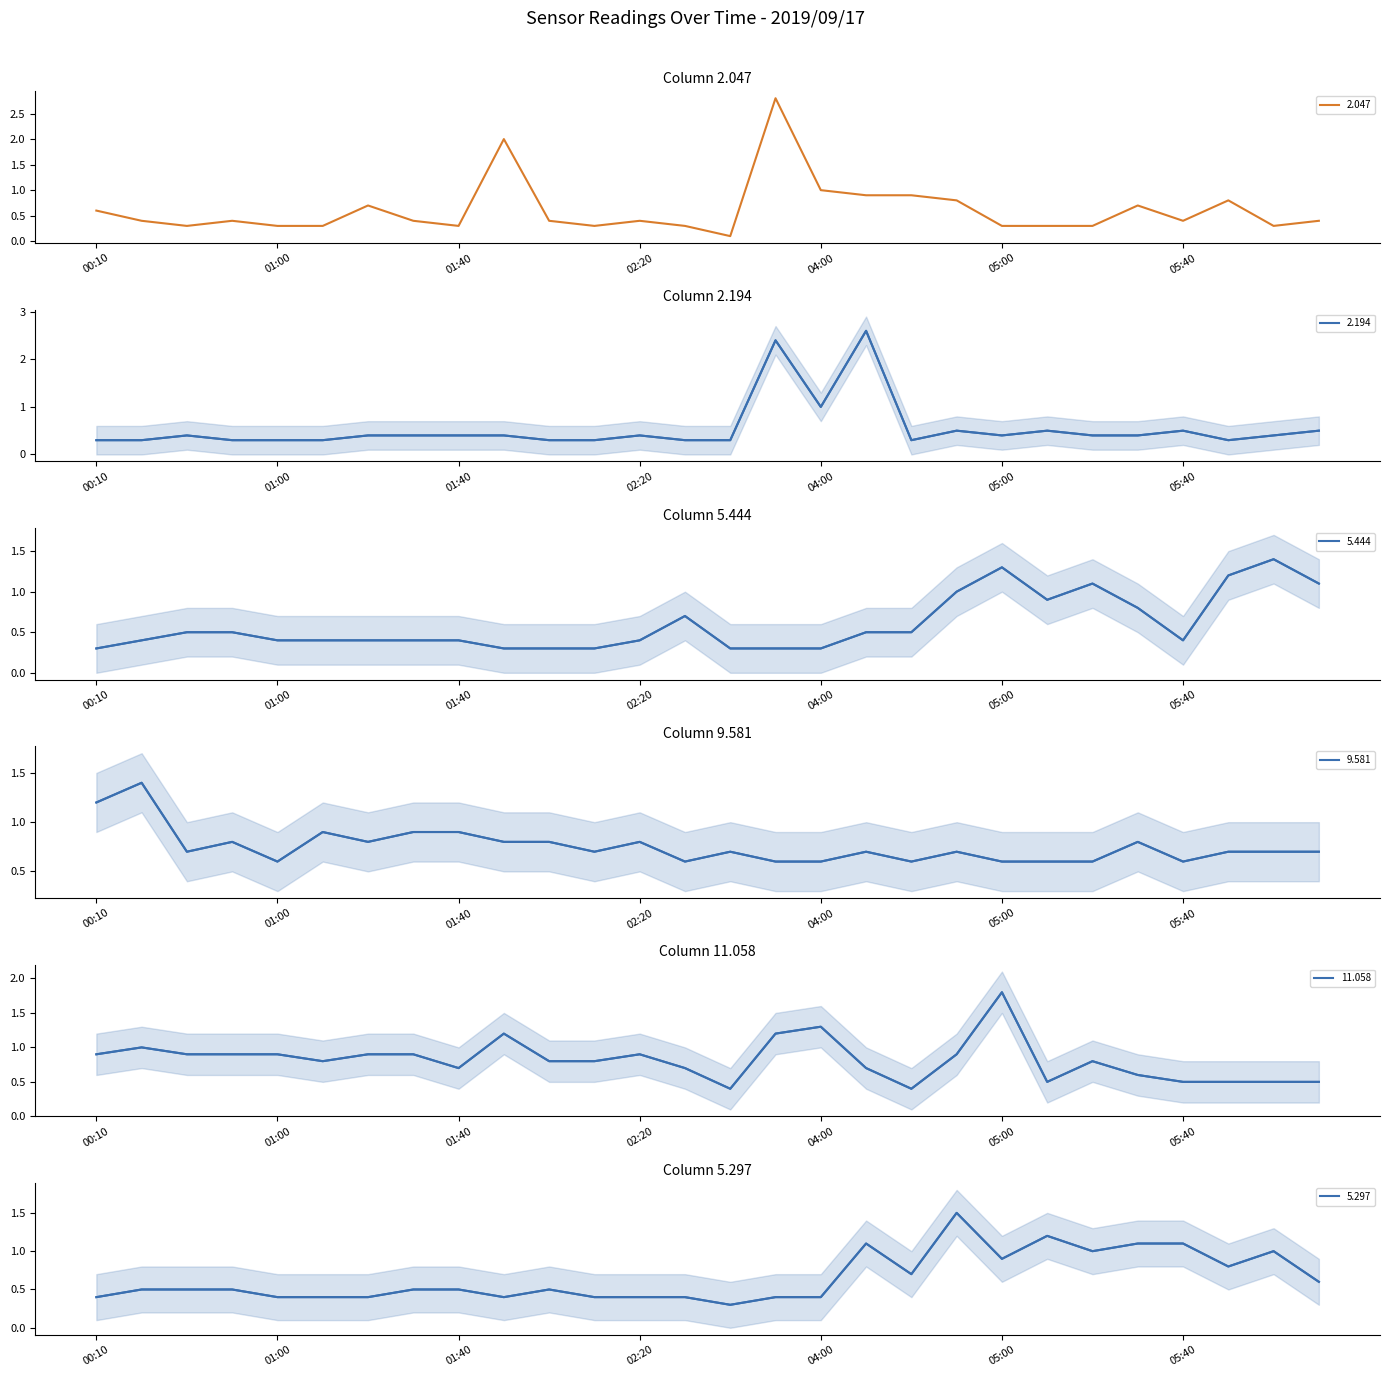

The 5.444 series shows 0.2 at 01:50. True or false?

False